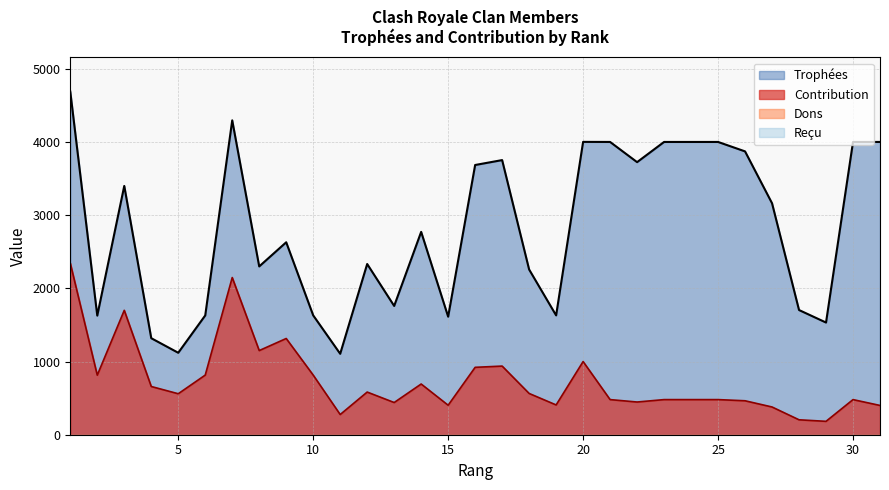

Which series has the largest total across all categories?

Trophées